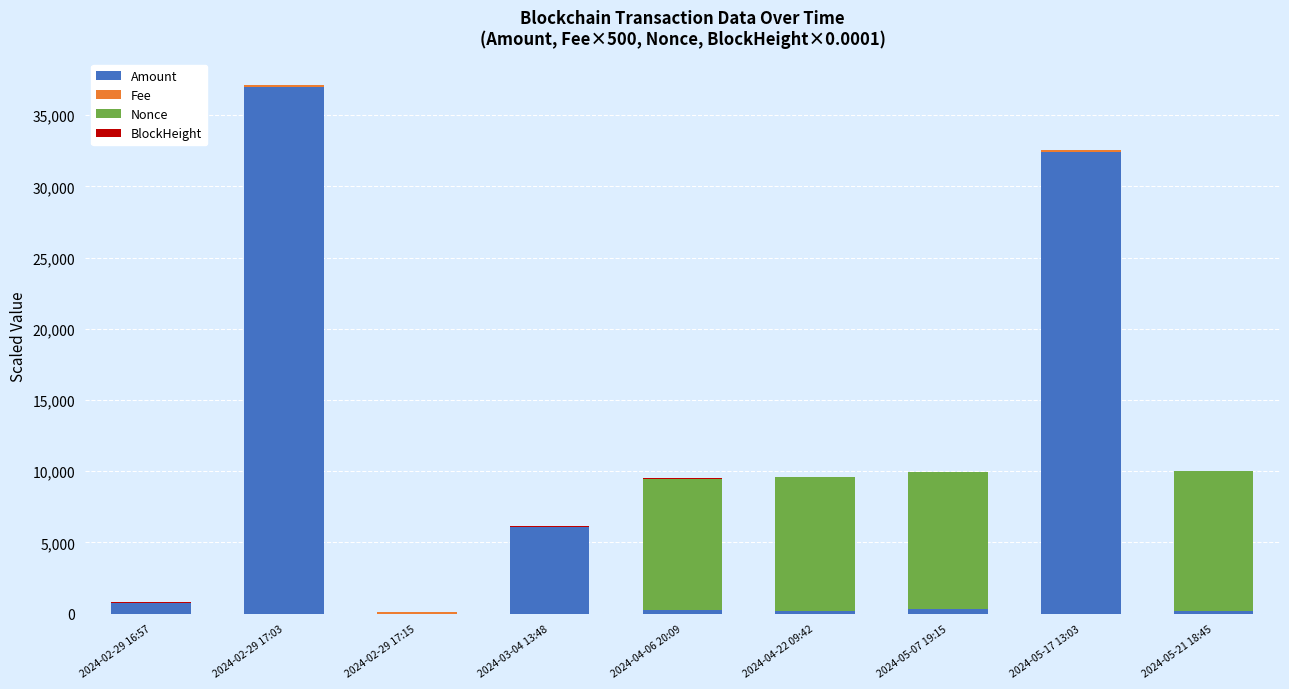

What is the maximum value for Amount?

37000.6